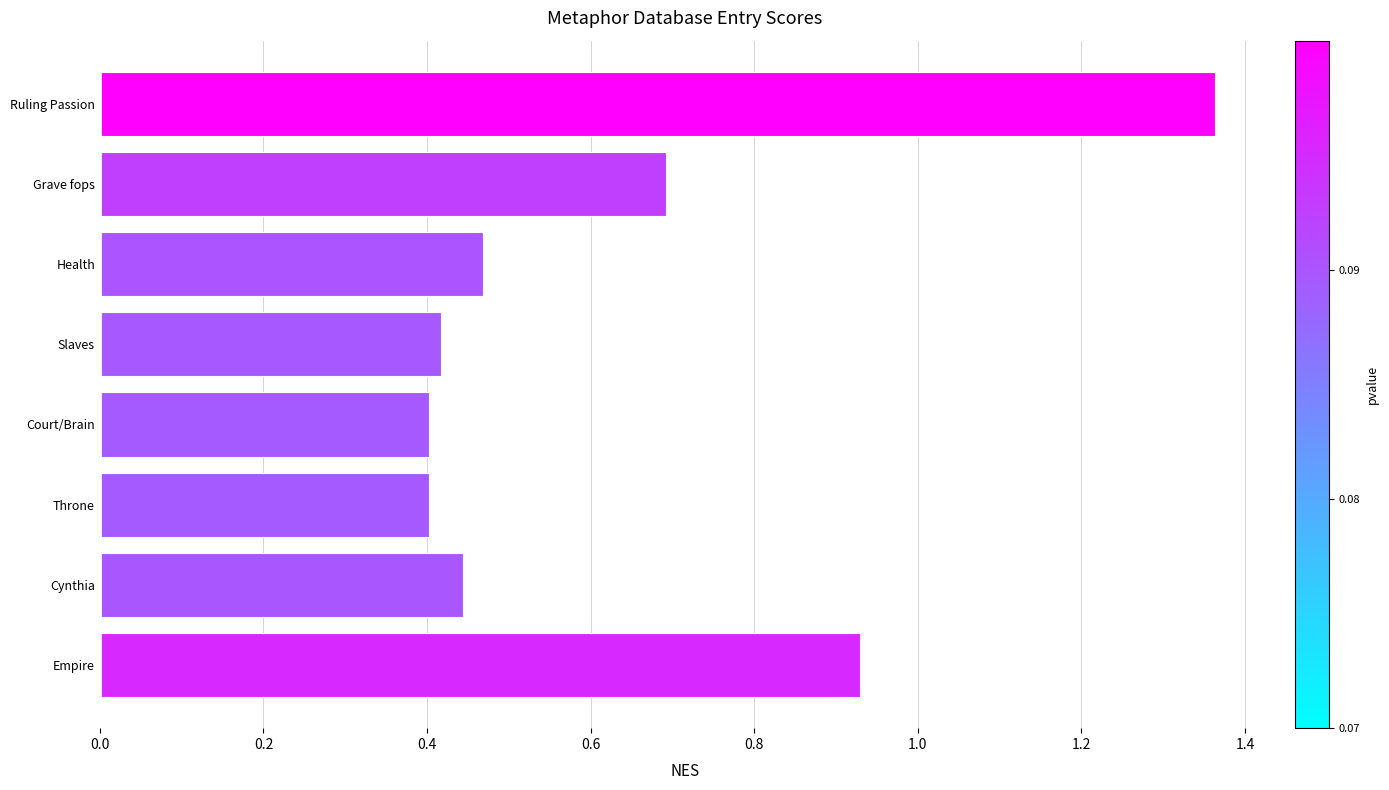

Which category has the highest value across all series?

Ruling Passion